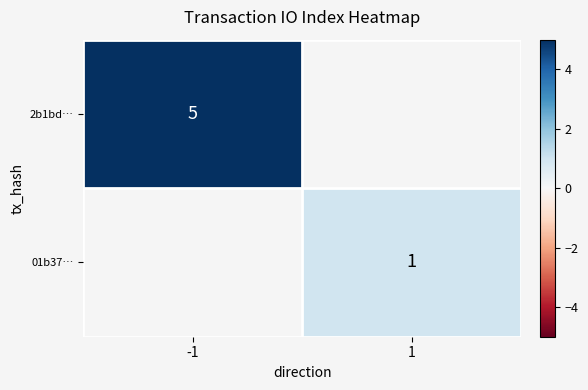

Between 1 and -1, which is larger?

-1